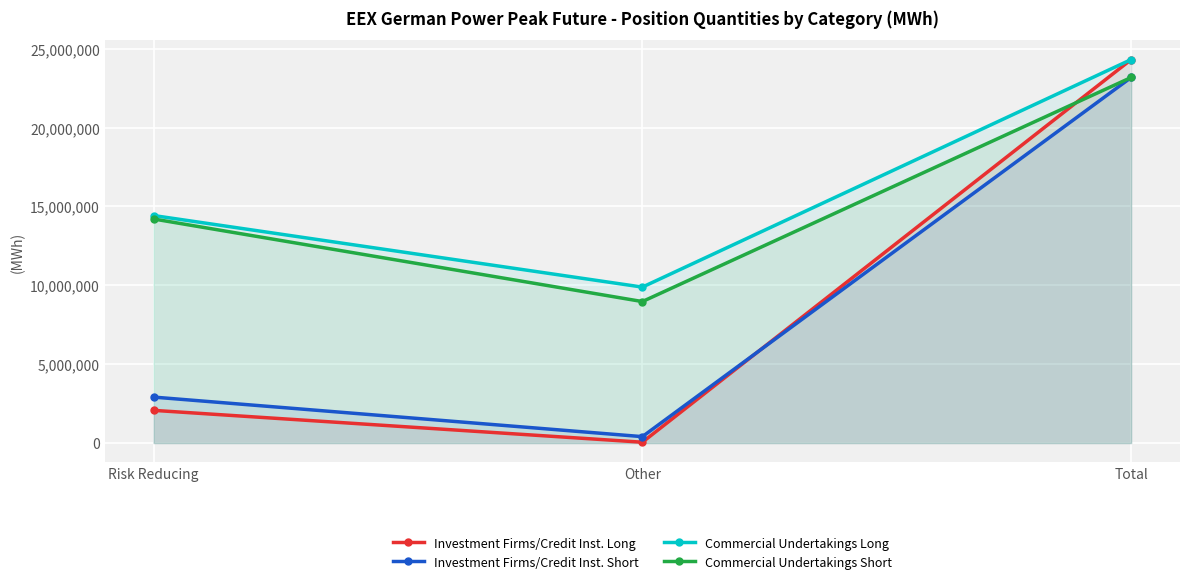

What is the difference between the maximum and minimum values in the Commercial Undertakings Long series?

14424288